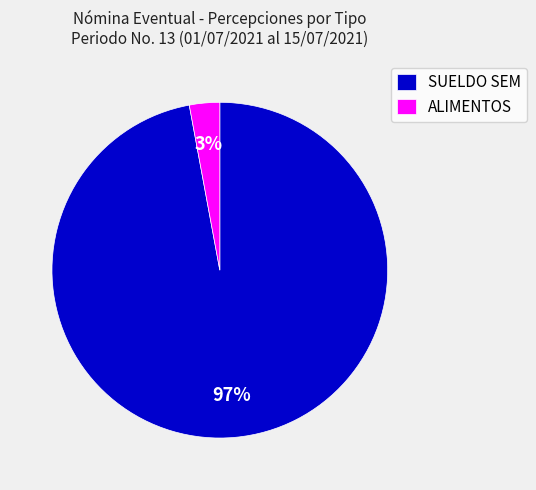

What is the smallest slice in the pie chart?

ALIMENTOS